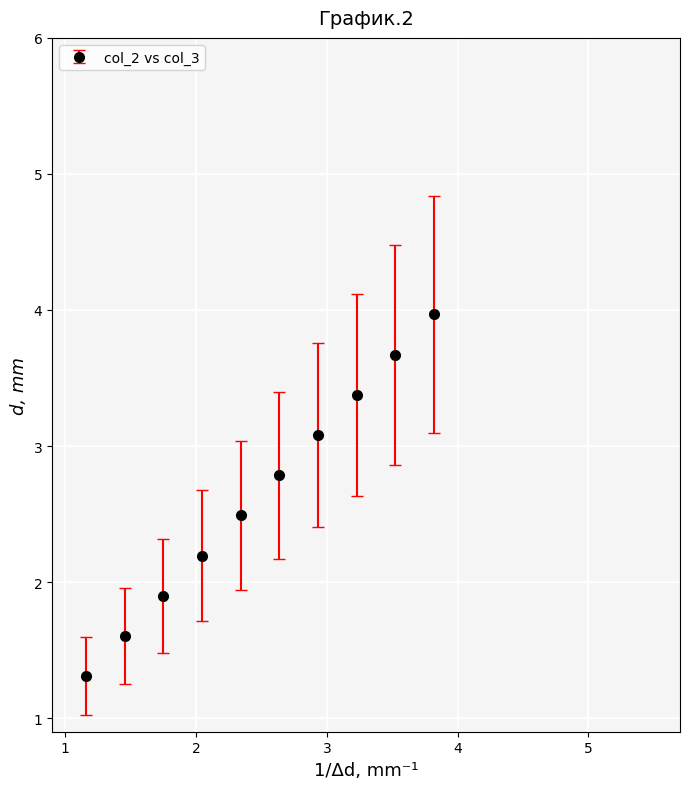

What is the greatest value displayed?

4.0